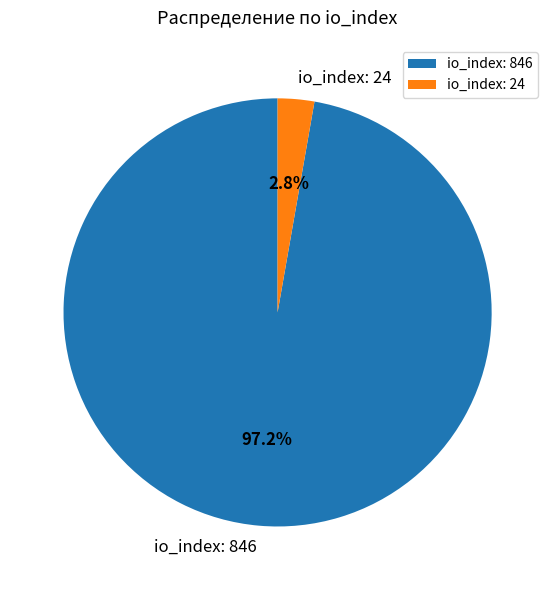

What is the total percentage of io_index: 846 and io_index: 24?

100.0%